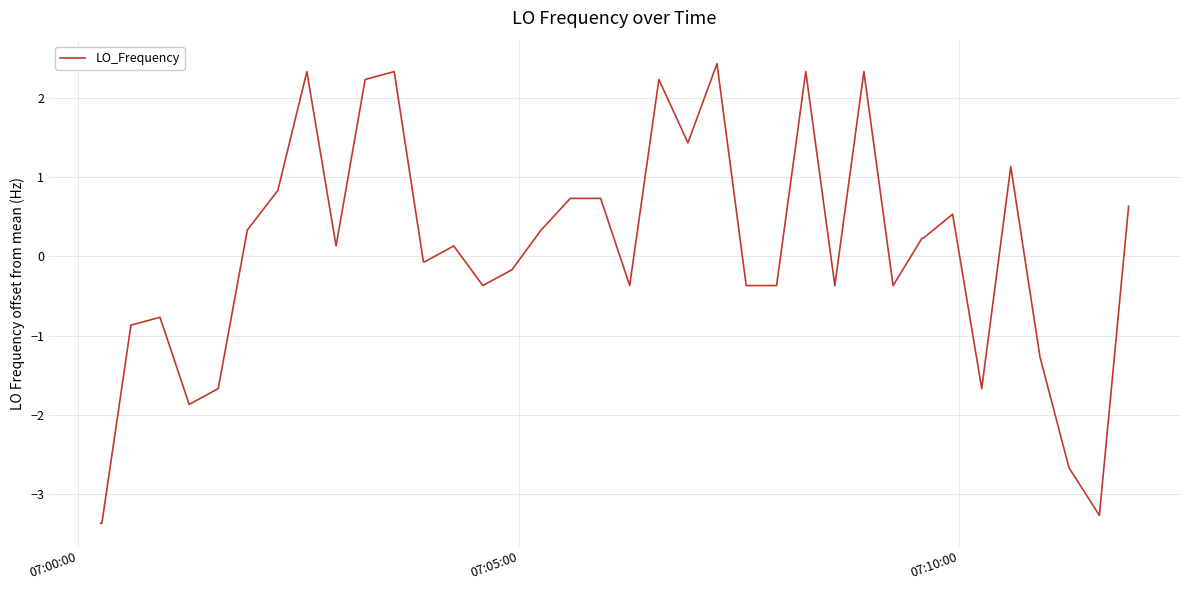

How many negative values are there?

20